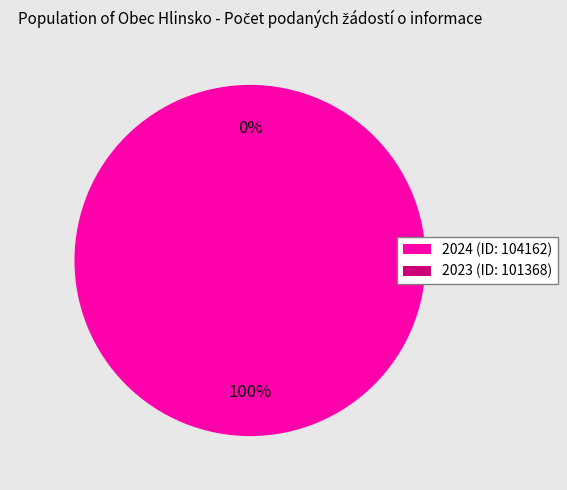

Combined, what portion of the pie is 2023 (ID: 101368) and 2024 (ID: 104162)?

100.0%